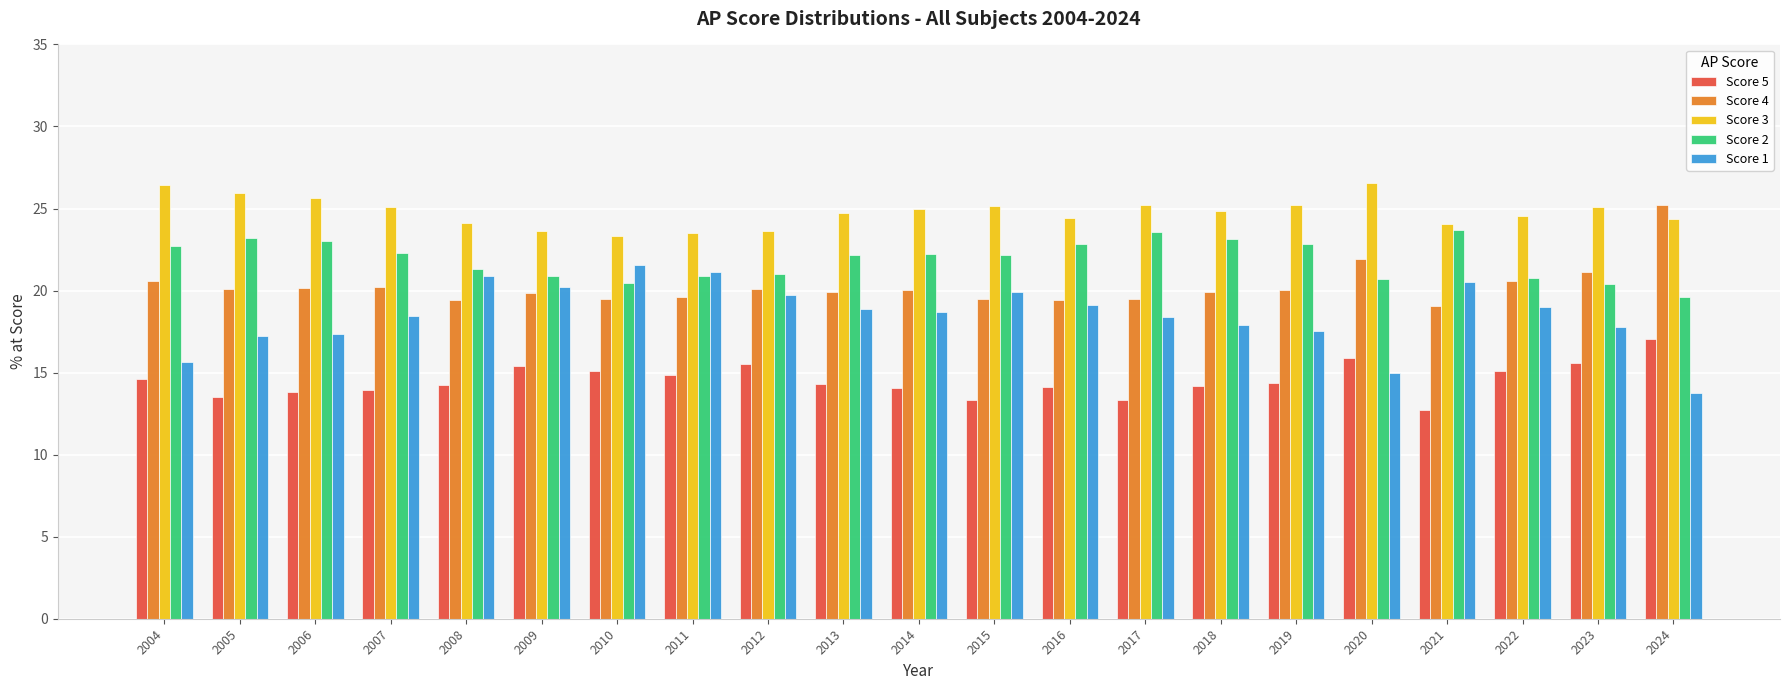

What is the lowest value of the Score 1 series?

13.8